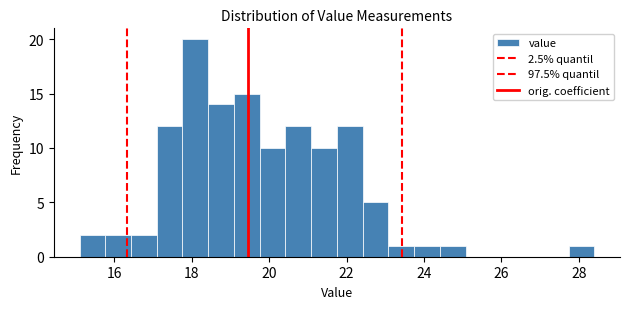

Around what value on the x-axis is the tallest bar? Give the approximate position of its centre, as read against the axis.

18.0